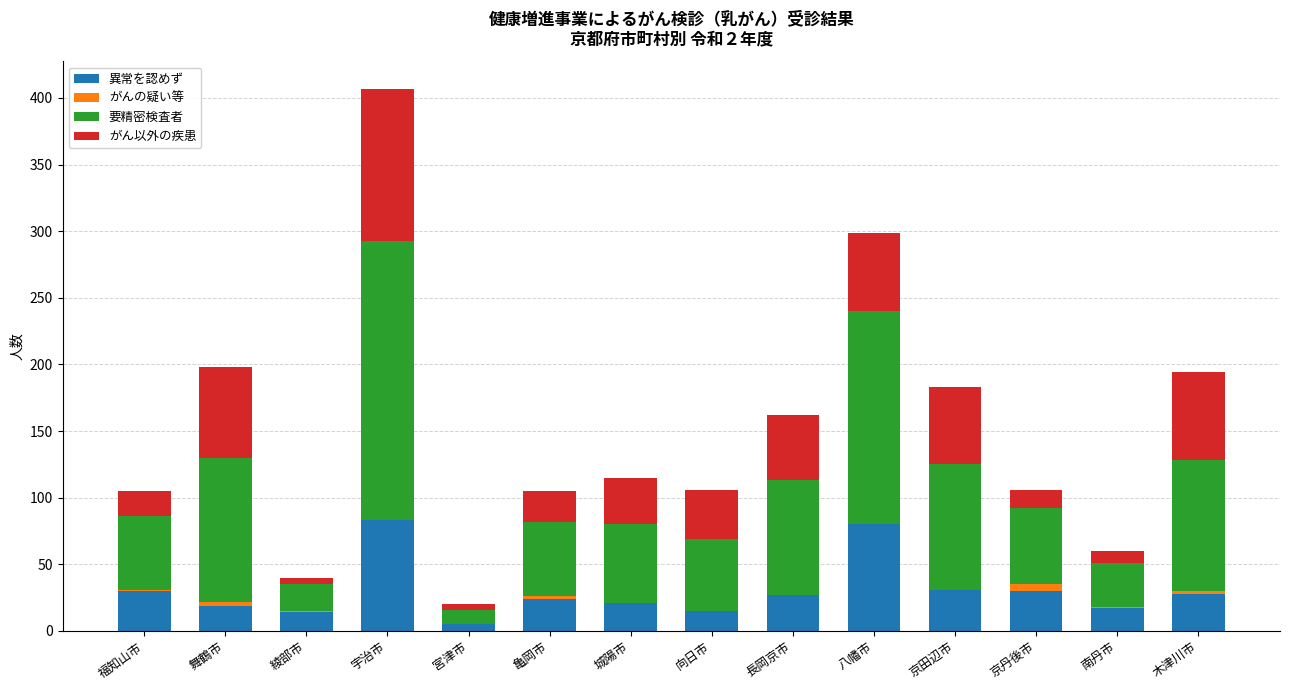

The value of 異常を認めず at 綾部市 is 14. True or false?

True